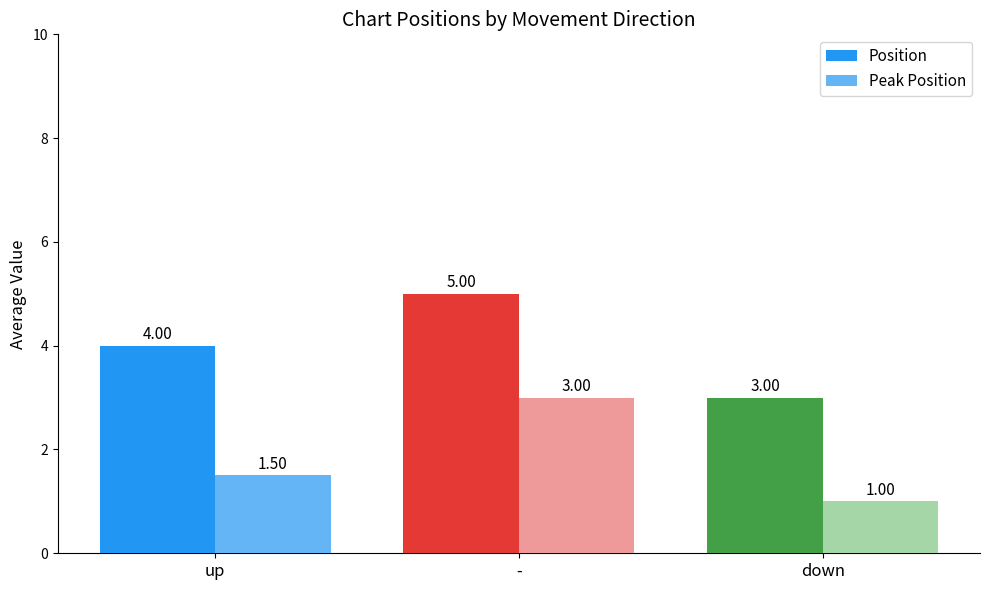

Rank the series by their average value, from lowest to highest.

Peak Position, Position